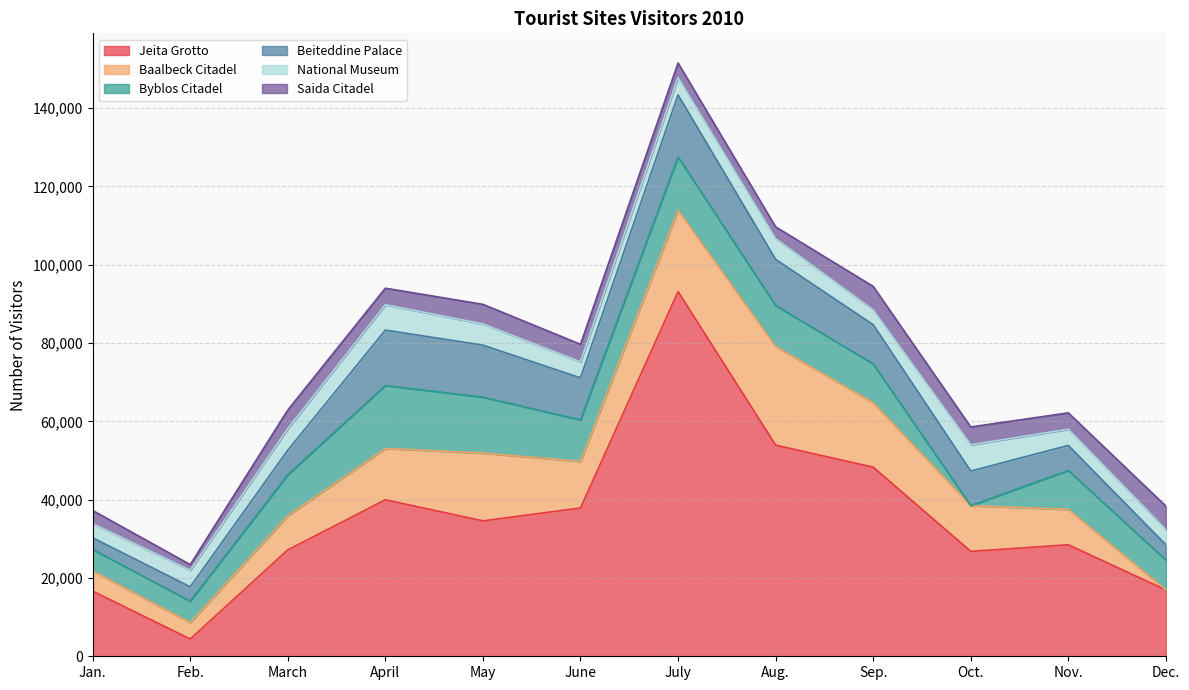

What is the maximum value for Saida Citadel?

6003